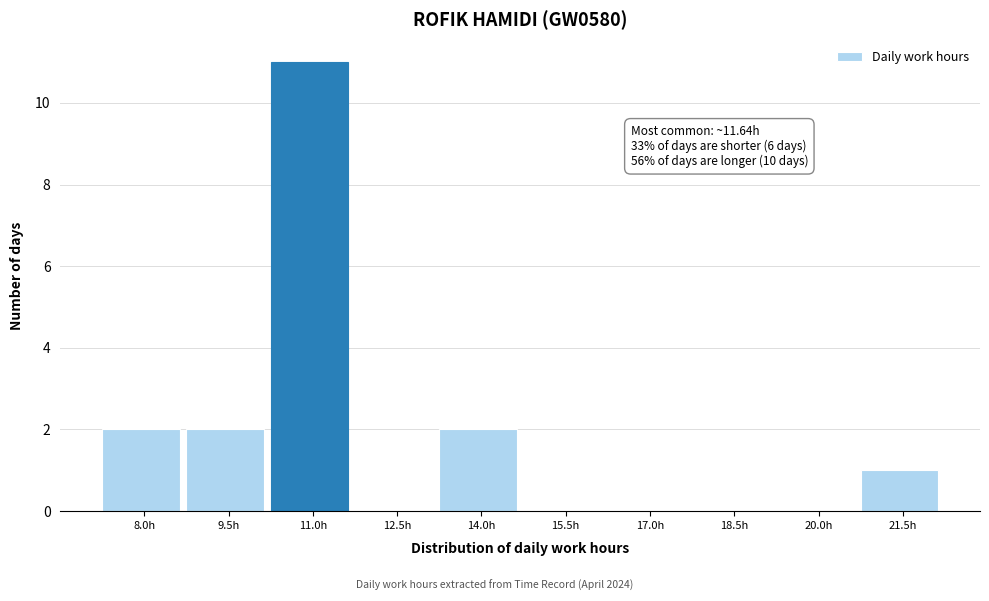

Reading left to right, extract all data points from this chart.

8.0h=2	9.5h=2	11.0h=11	12.5h=0	14.0h=2	15.5h=0	17.0h=0	18.5h=0	20.0h=0	21.5h=1